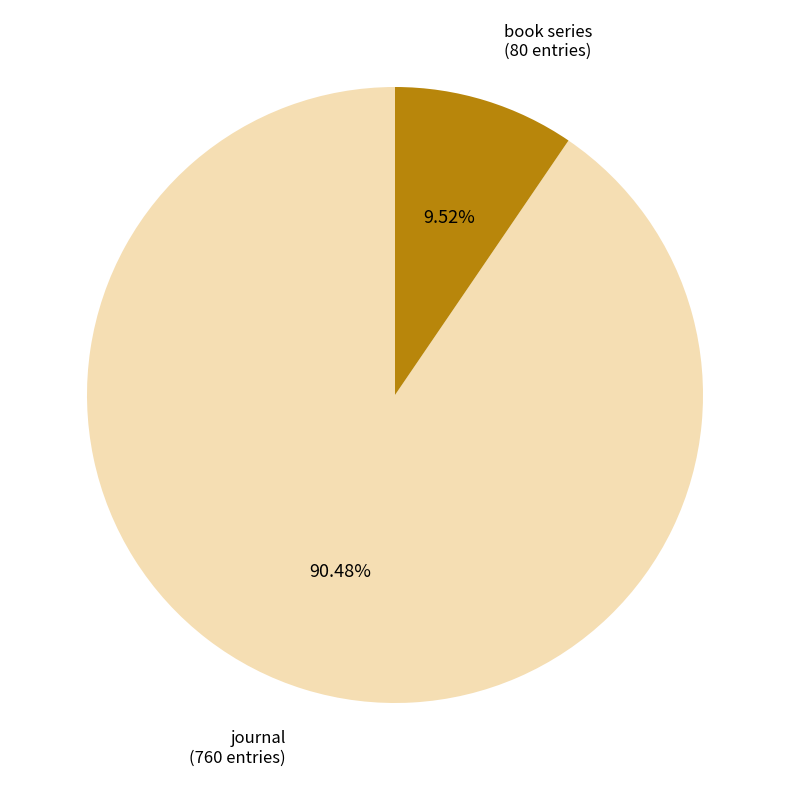

How many slices are in this pie chart?

2